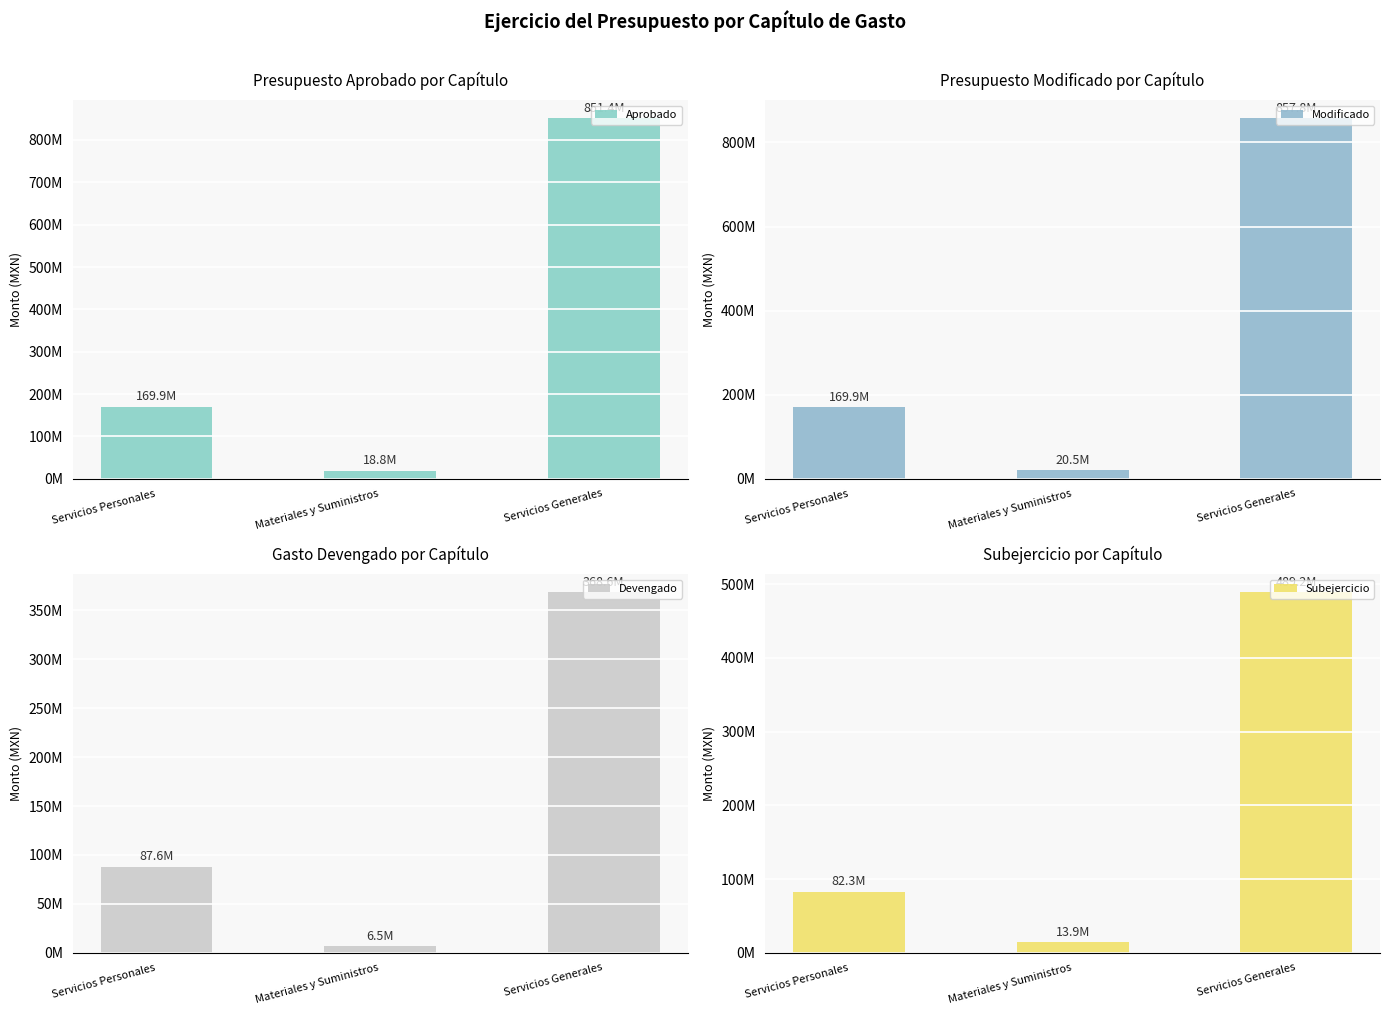

Reading right to left, transcribe all the data shown in this chart.

Aprobado: Servicios Generales=851403000.0	Materiales y Suministros=18817000.0	Servicios Personales=169884000.0
Modificado: Servicios Generales=857809121.0	Materiales y Suministros=20462000.0	Servicios Personales=169884000.0
Devengado: Servicios Generales=368587639.2	Materiales y Suministros=6541585.4	Servicios Personales=87586770.8
Subejercicio: Servicios Generales=489221481.8	Materiales y Suministros=13920414.6	Servicios Personales=82297229.2